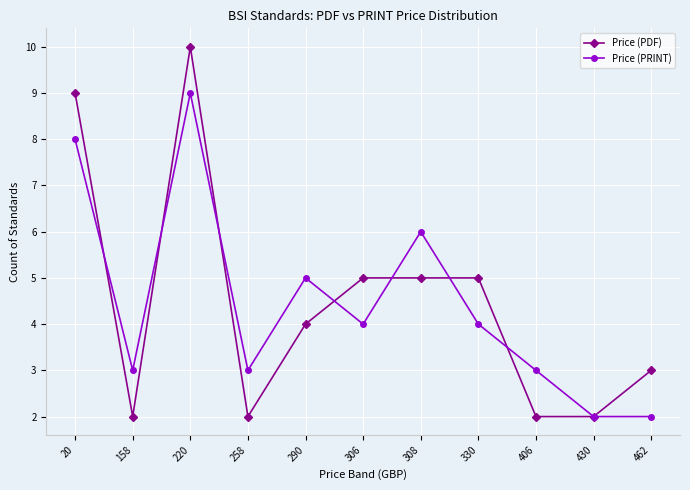

How many interior local peaks does the Price (PRINT) series have?

3